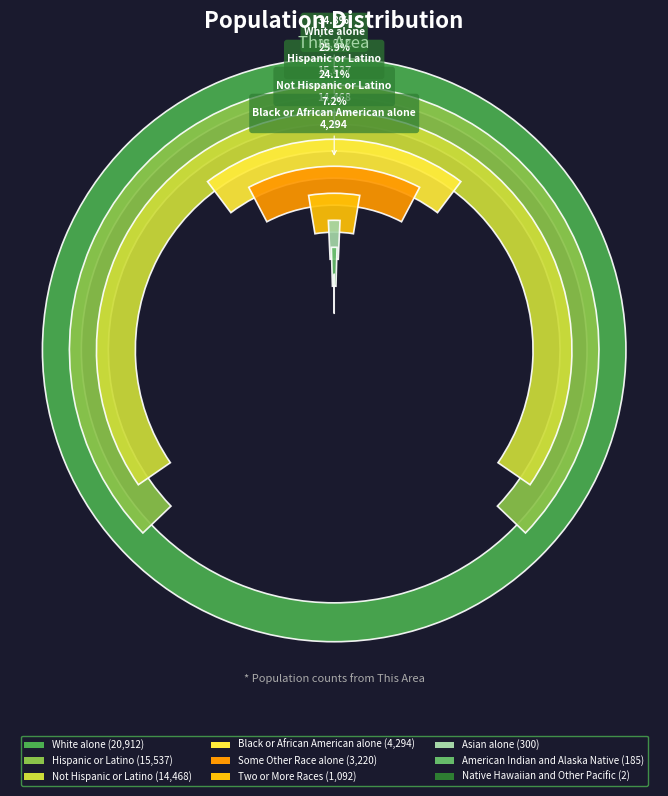

To the nearest percent, what is the difference between the Some Other Race alone and Native Hawaiian and Other Pacific slice percentages?

5%